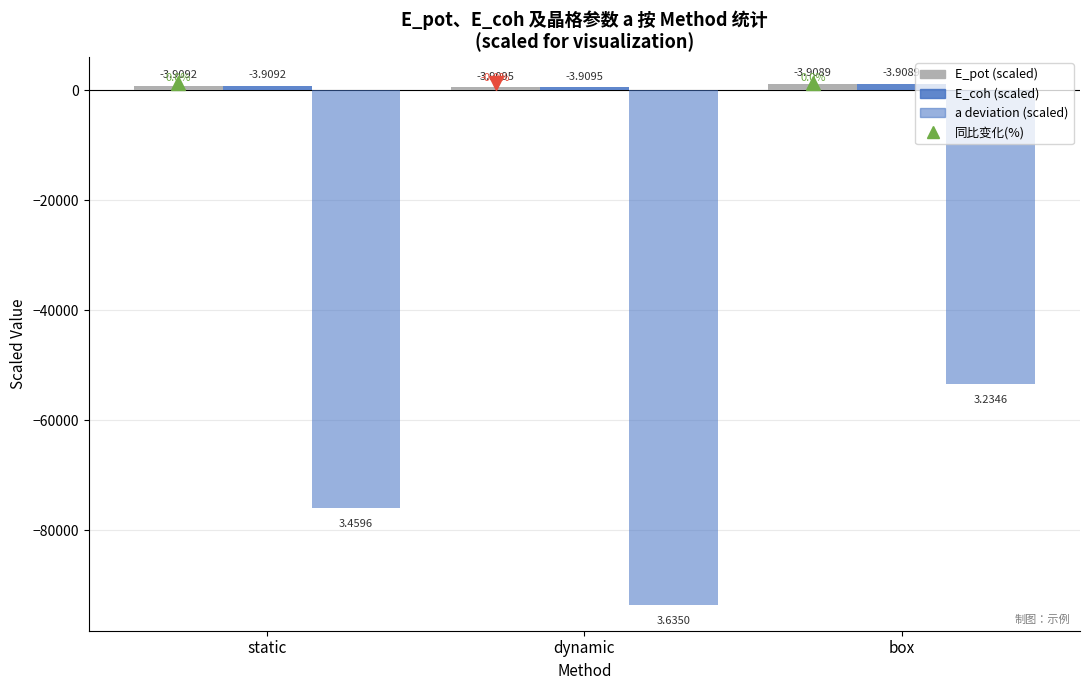

Between static and box, which is larger?

box